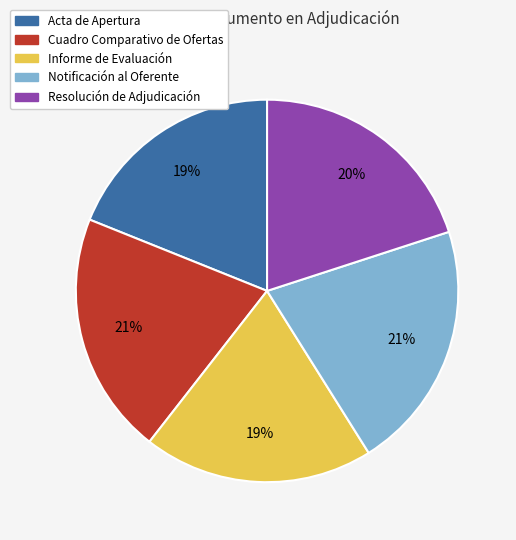

Combined, do Informe de Evaluación and Acta de Apertura account for over 50%?

No